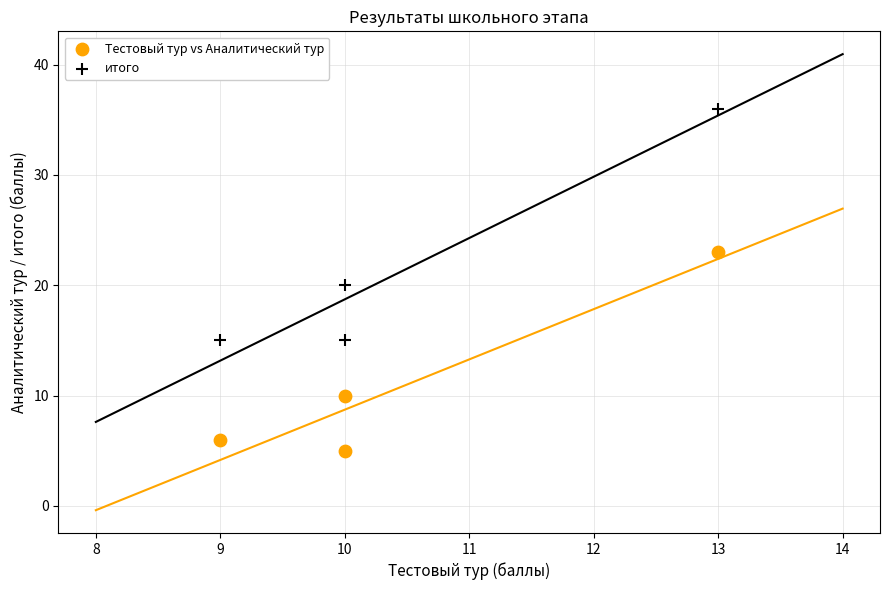

In the итого series, what Y value is closest to 25?

20